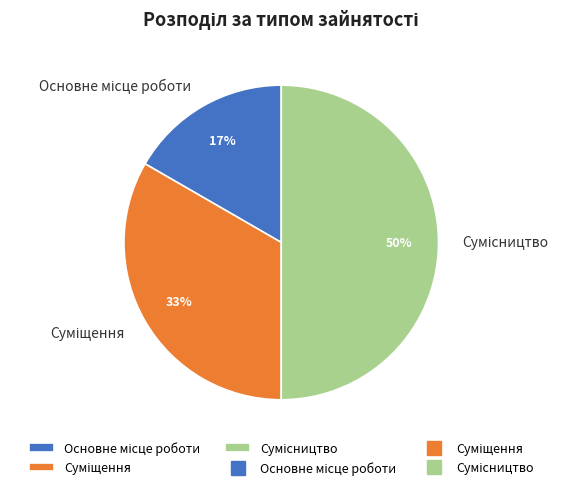

How many segments does this pie chart have?

3